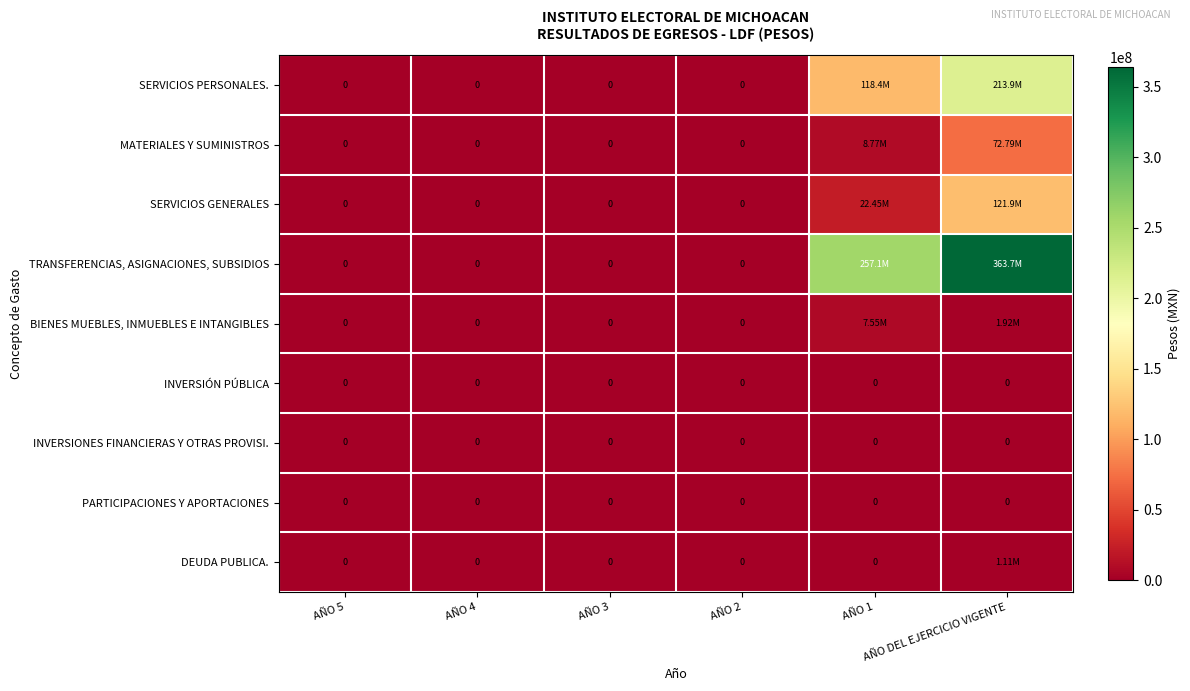

Which series has the largest range (max minus min)?

TRANSFERENCIAS, ASIGNACIONES, SUBSIDIOS